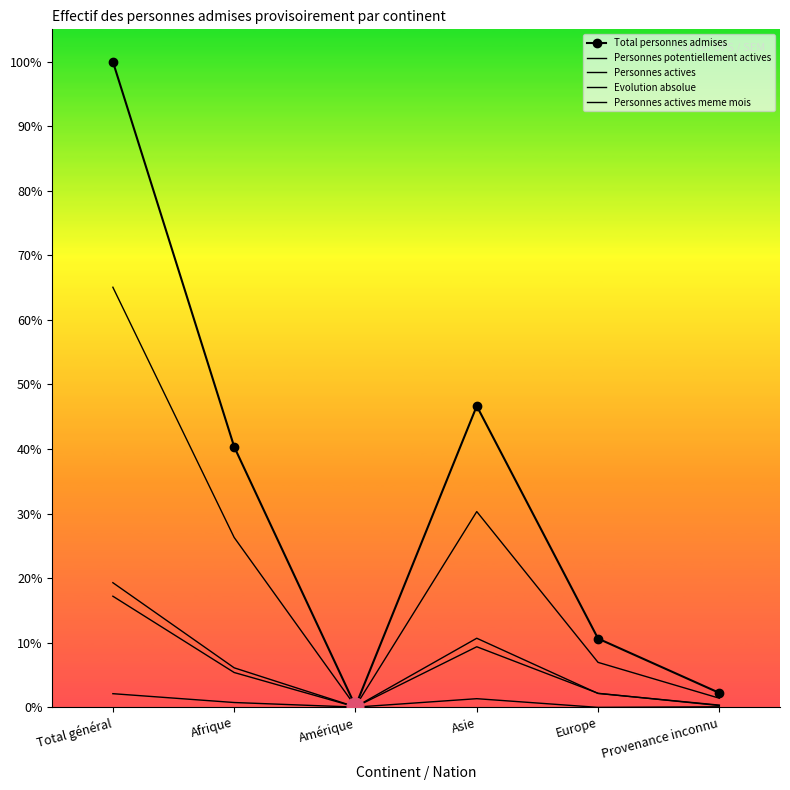

In Personnes potentiellement actives, how many points are higher than both neighbors (excluding endpoints)?

1